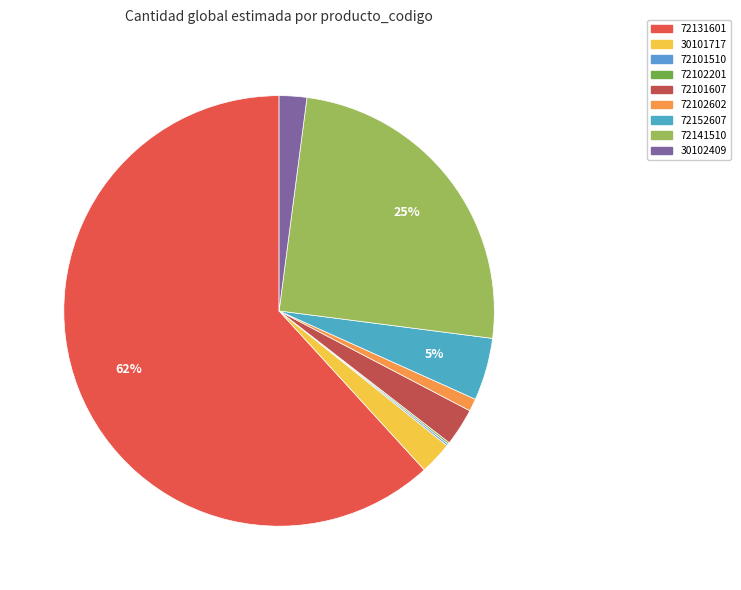

How many segments does this pie chart have?

9